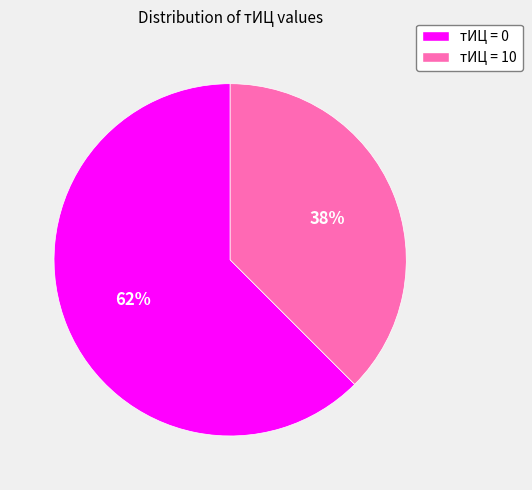

Is there any slice that represents more than half of the pie?

Yes